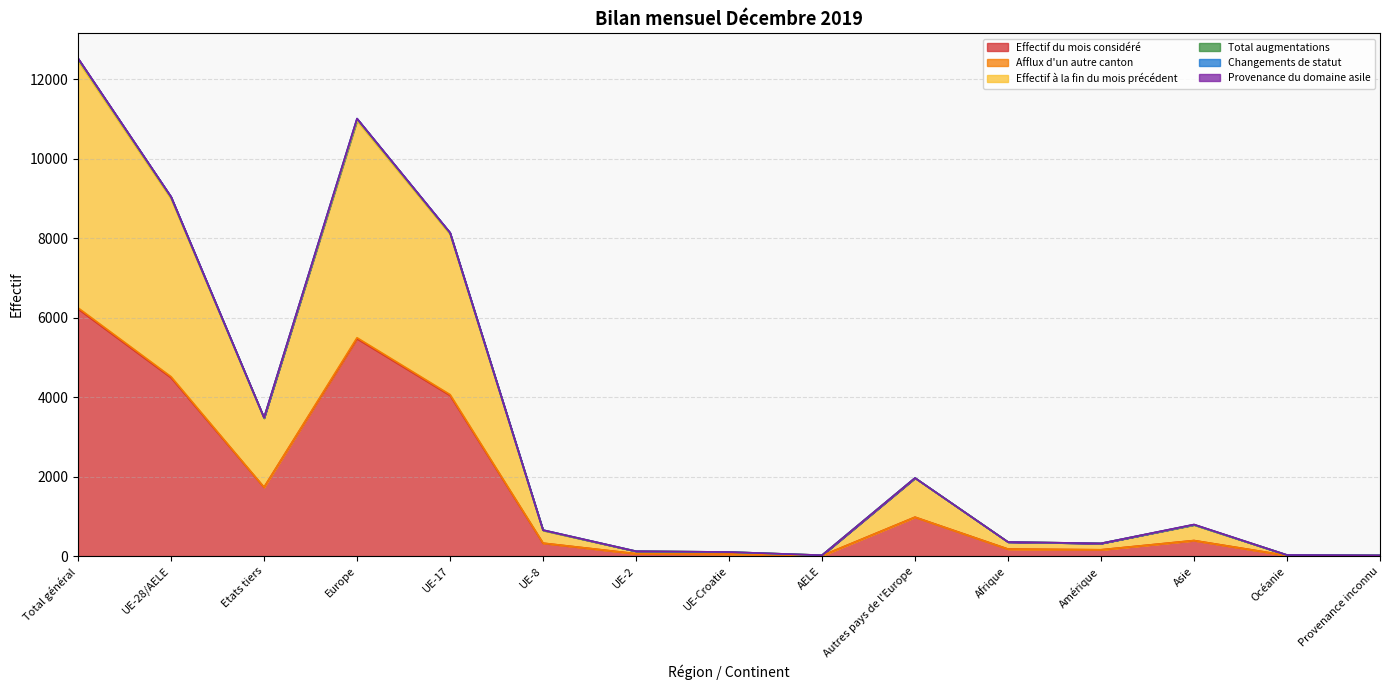

True or false: Effectif à la fin du mois précédent and Effectif du mois considéré intersect in this chart.

False